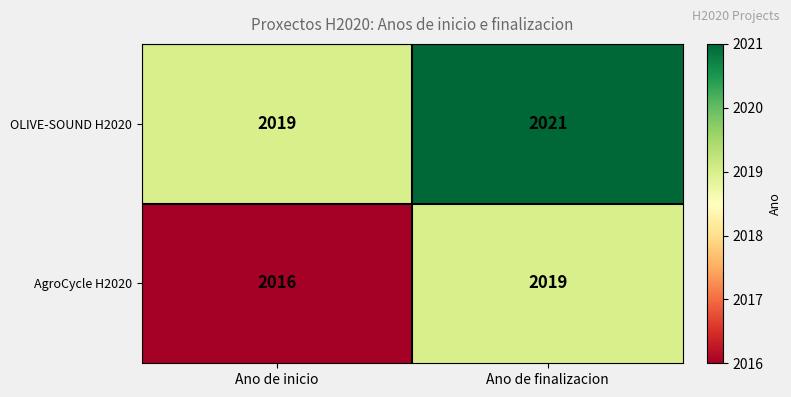

What is the approximate value of AgroCycle H2020 at Ano de finalizacion?

2019